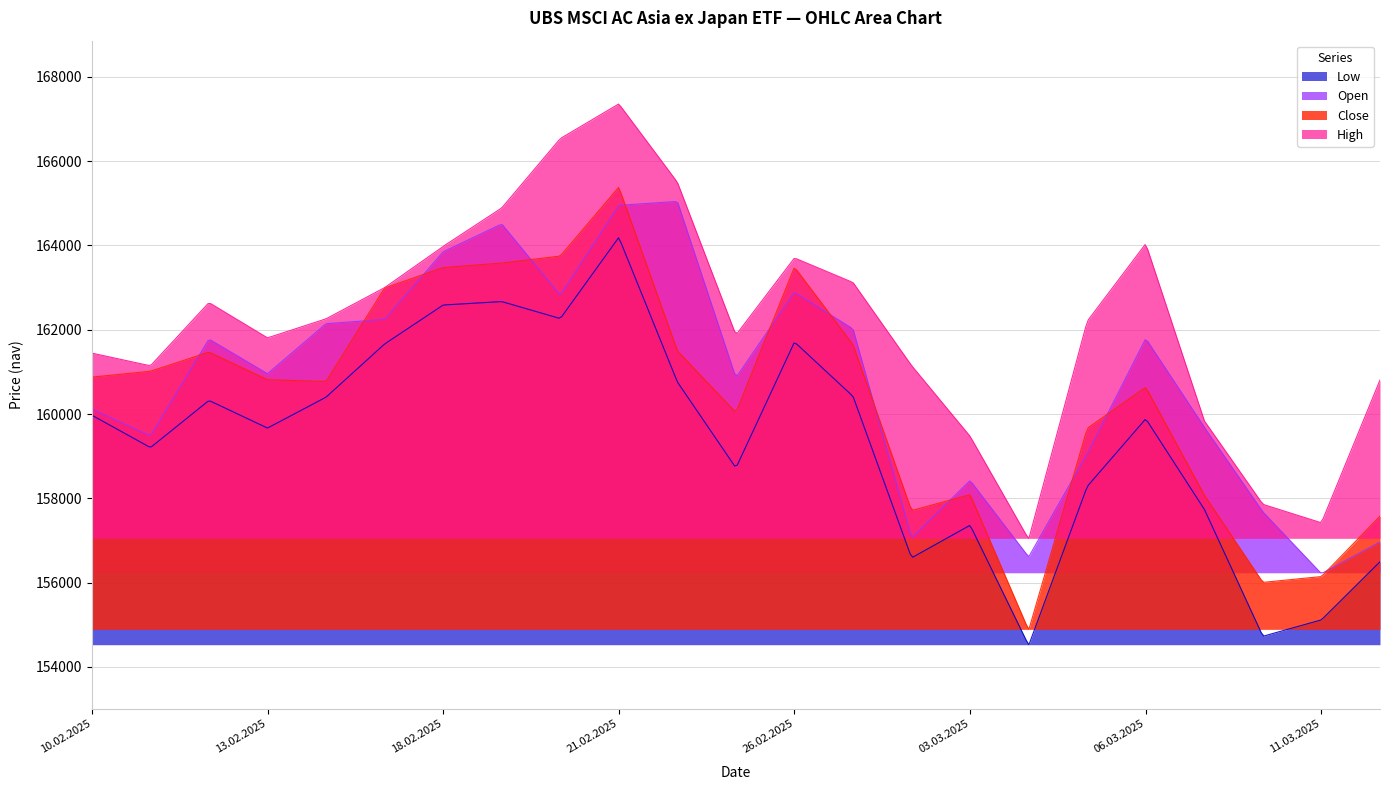

Where is the first local maximum for Close?

12.02.2025